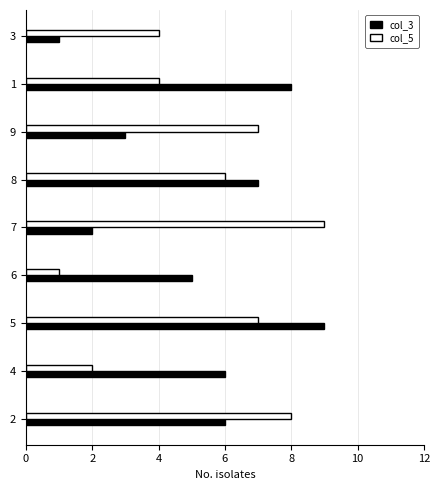

At 4, list the series in order from largest to smallest.

col_3, col_5